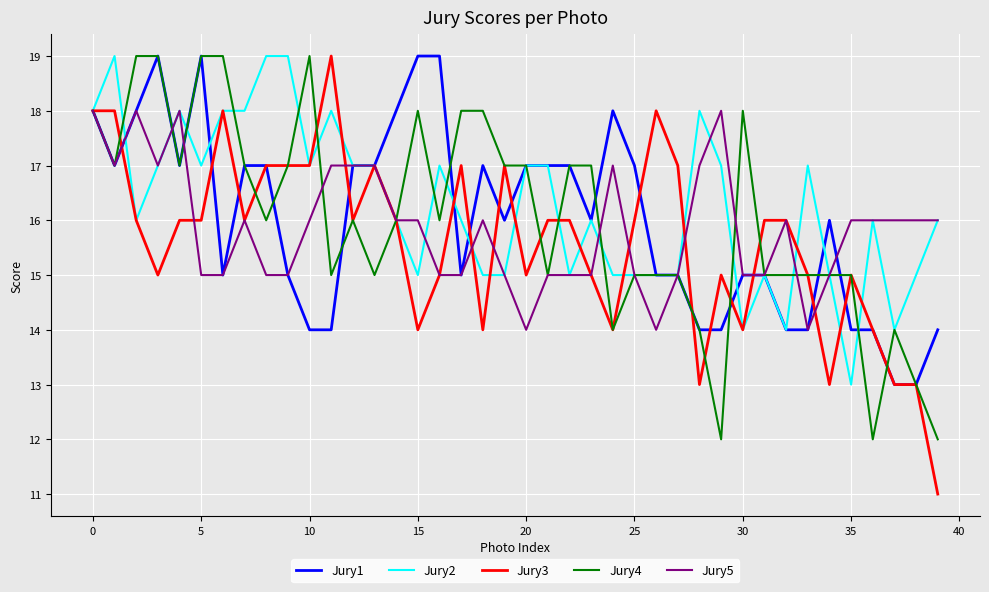

Which series has the largest range (max minus min)?

Jury3